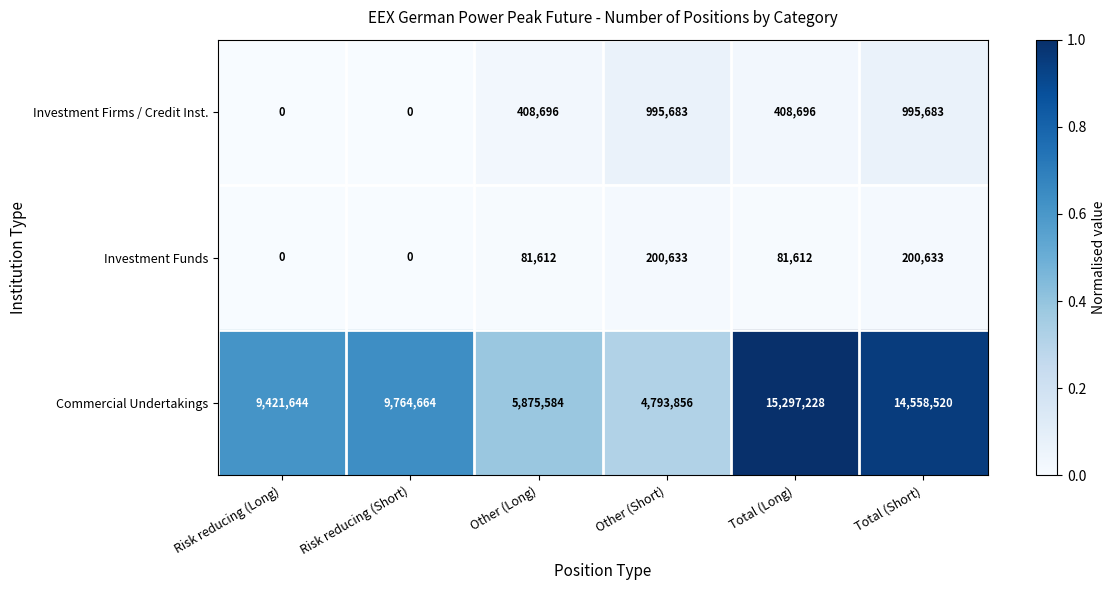

What is the spread (max minus min) of values at Total (Long)?

15215616